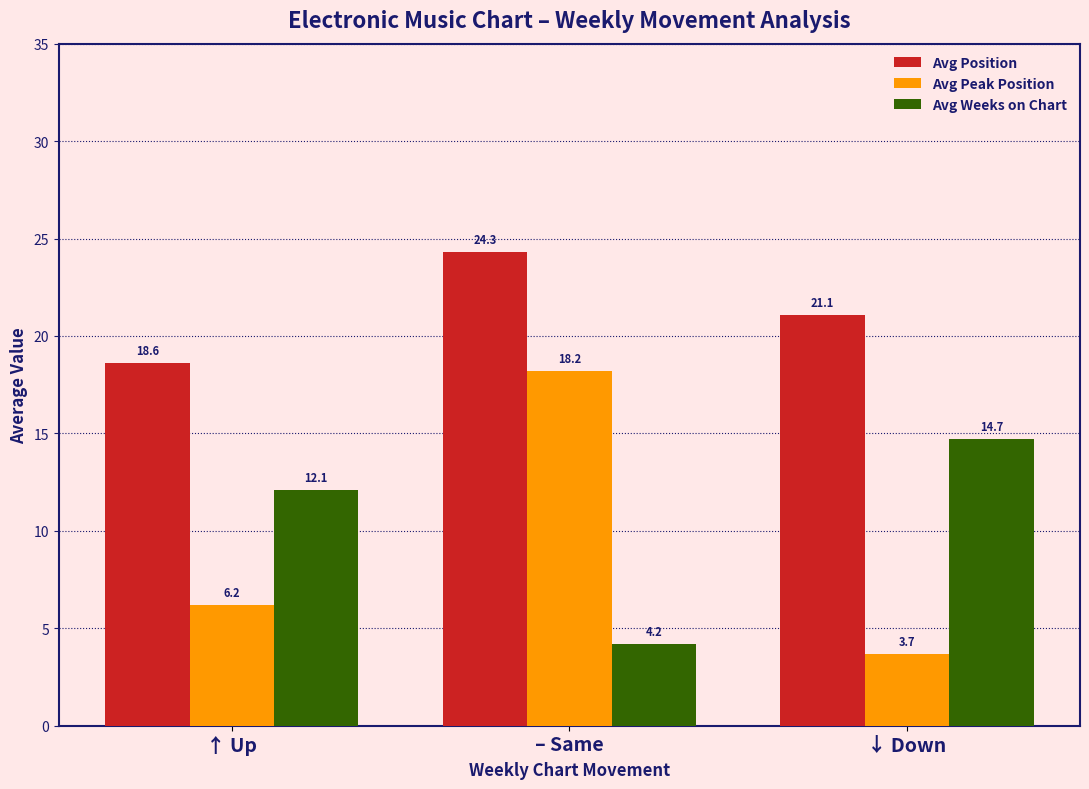

Is it true that Avg Peak Position equals 6.2 at ↑ Up?

True